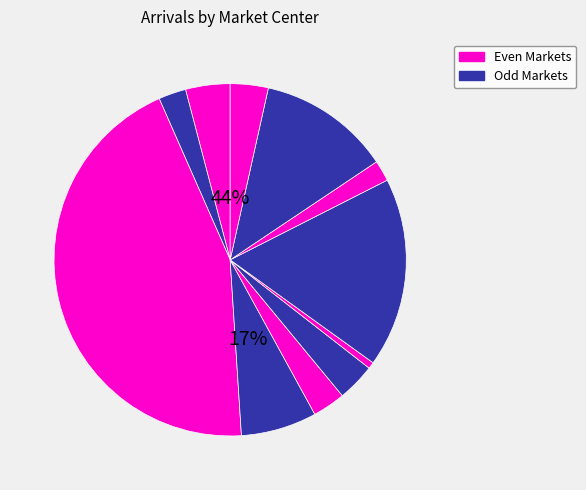

Does Srirangapattana account for over 50% of the chart?

No